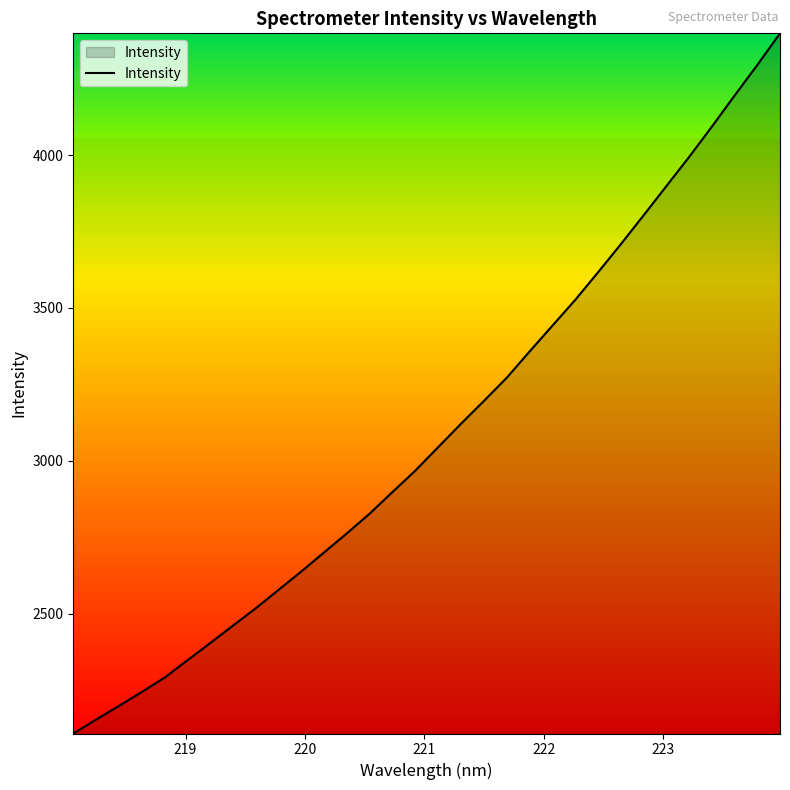

What is the sum of all values?

99054.4